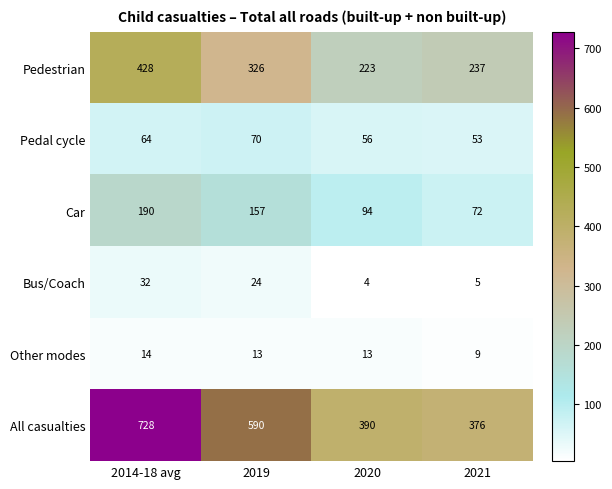

Which series has the largest total across all categories?

All casualties